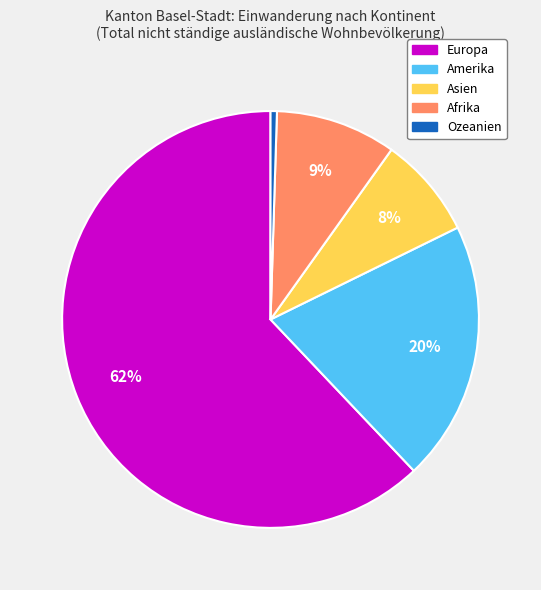

Approximately how many times larger is the value at Afrika compared to Amerika?

0.5